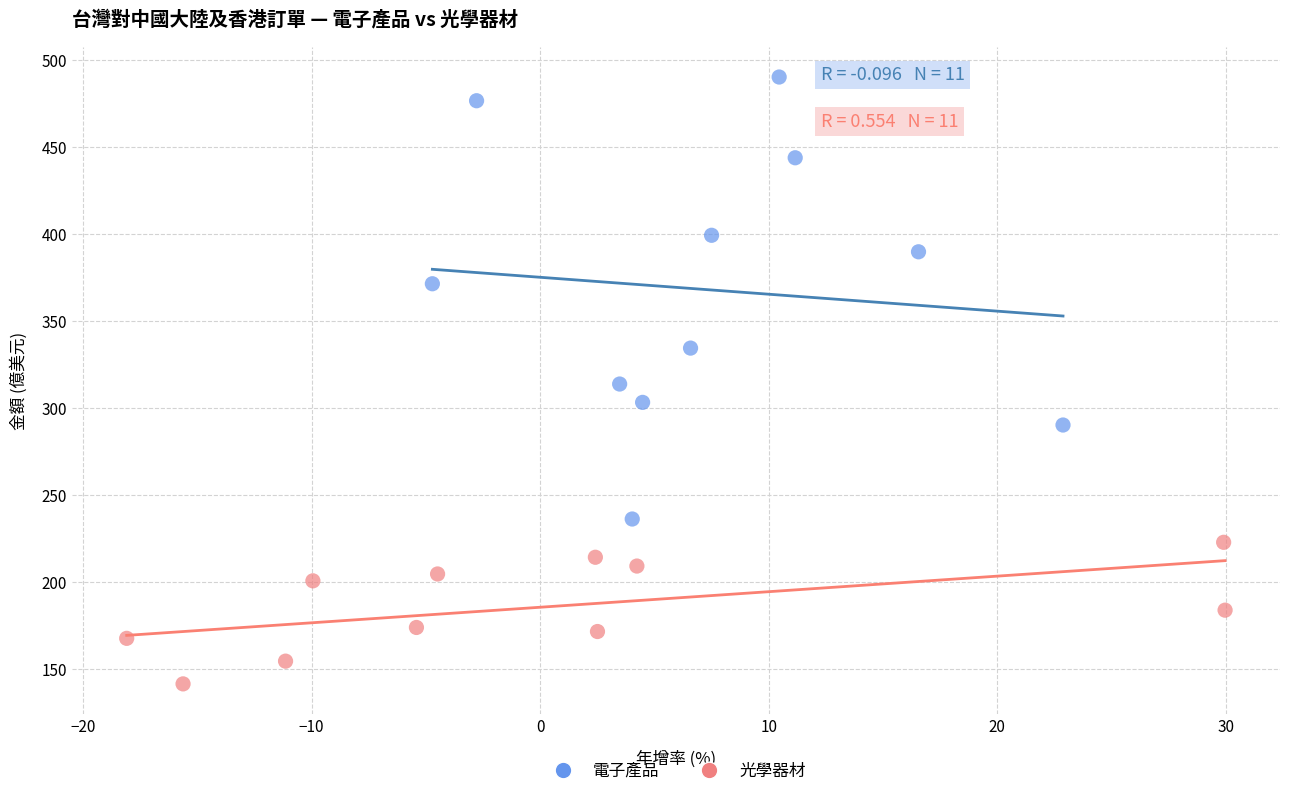

What are all the series names shown in the legend?

電子產品, 光學器材